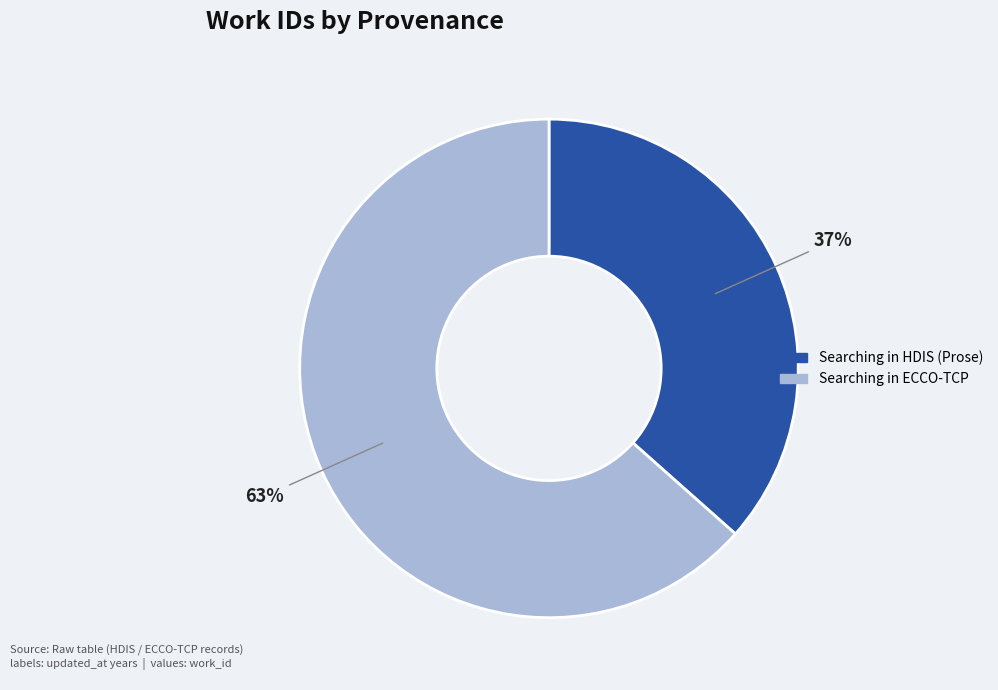

To the nearest percent, what is the average slice percentage?

50%